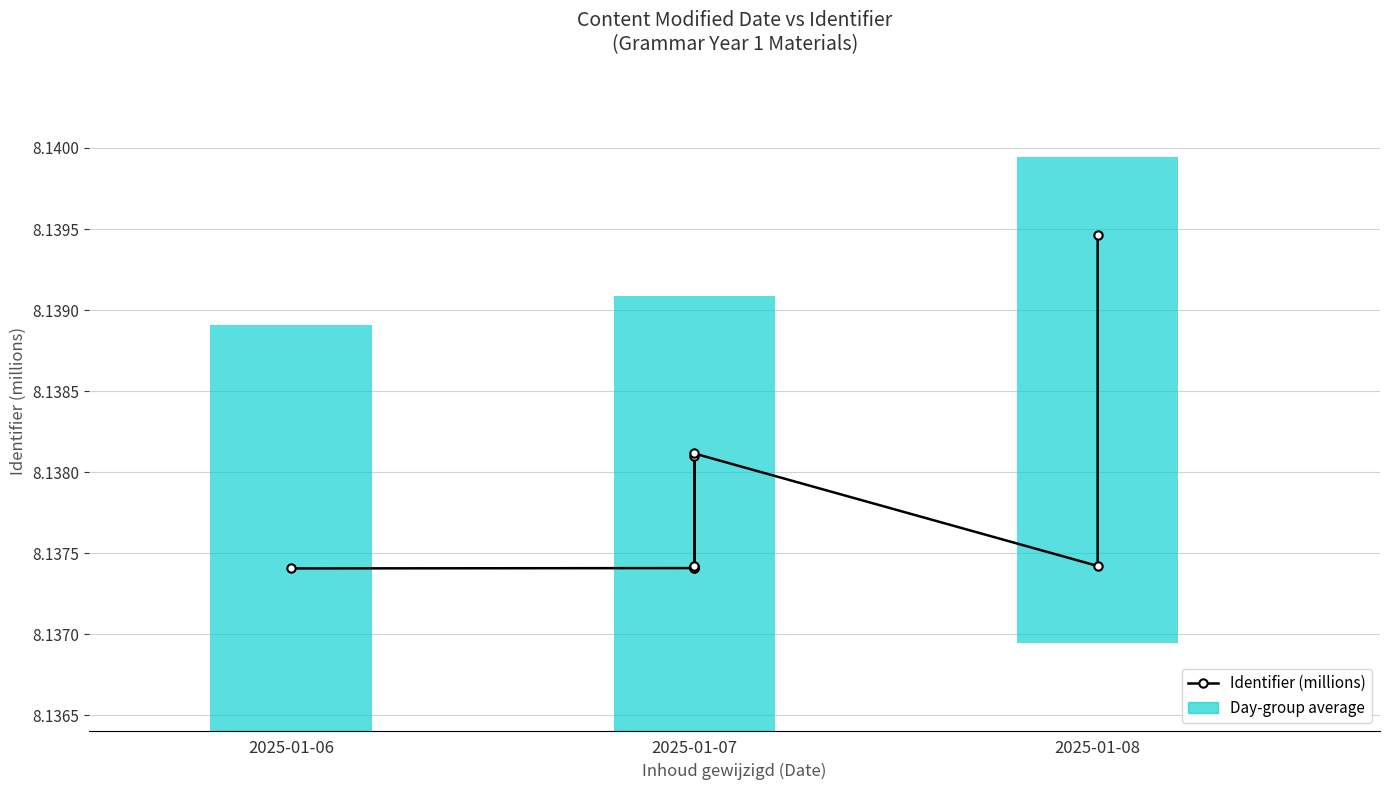

True or false: the data shows 8.1 at 2025-01-06.

True